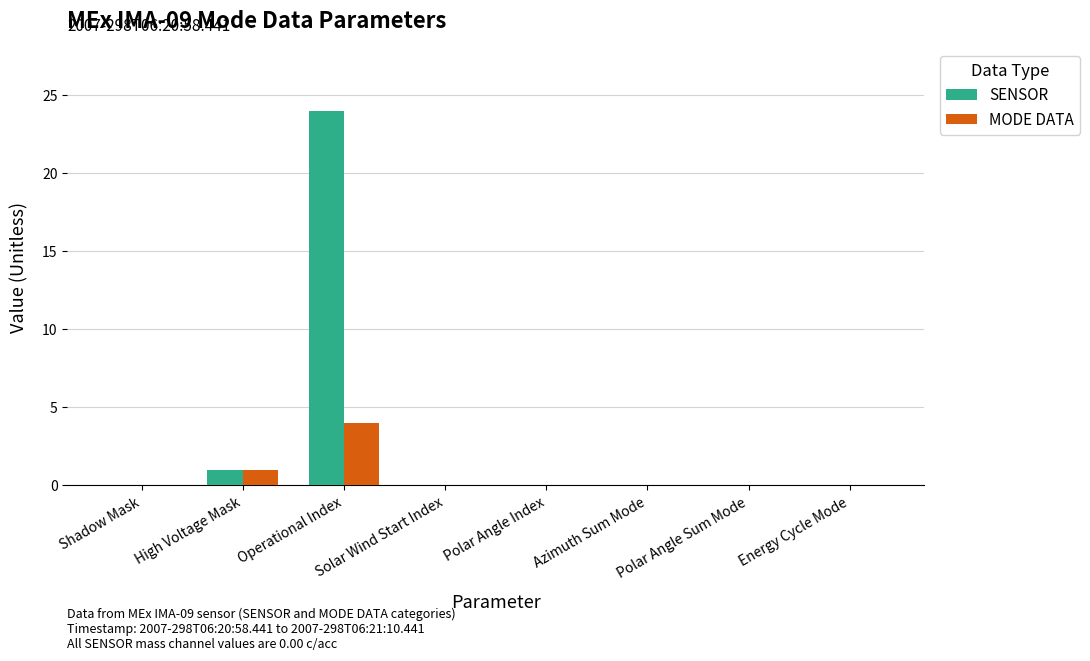

Are the bars grouped side by side (vs. stacked)?

Yes